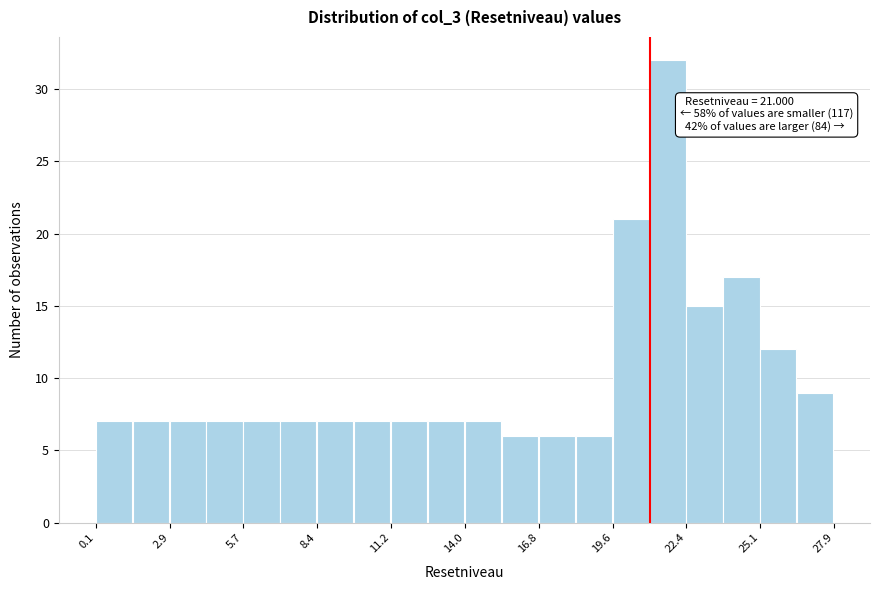

Read against the x-axis, roughly where is the centre of the tallest bar?

21.5